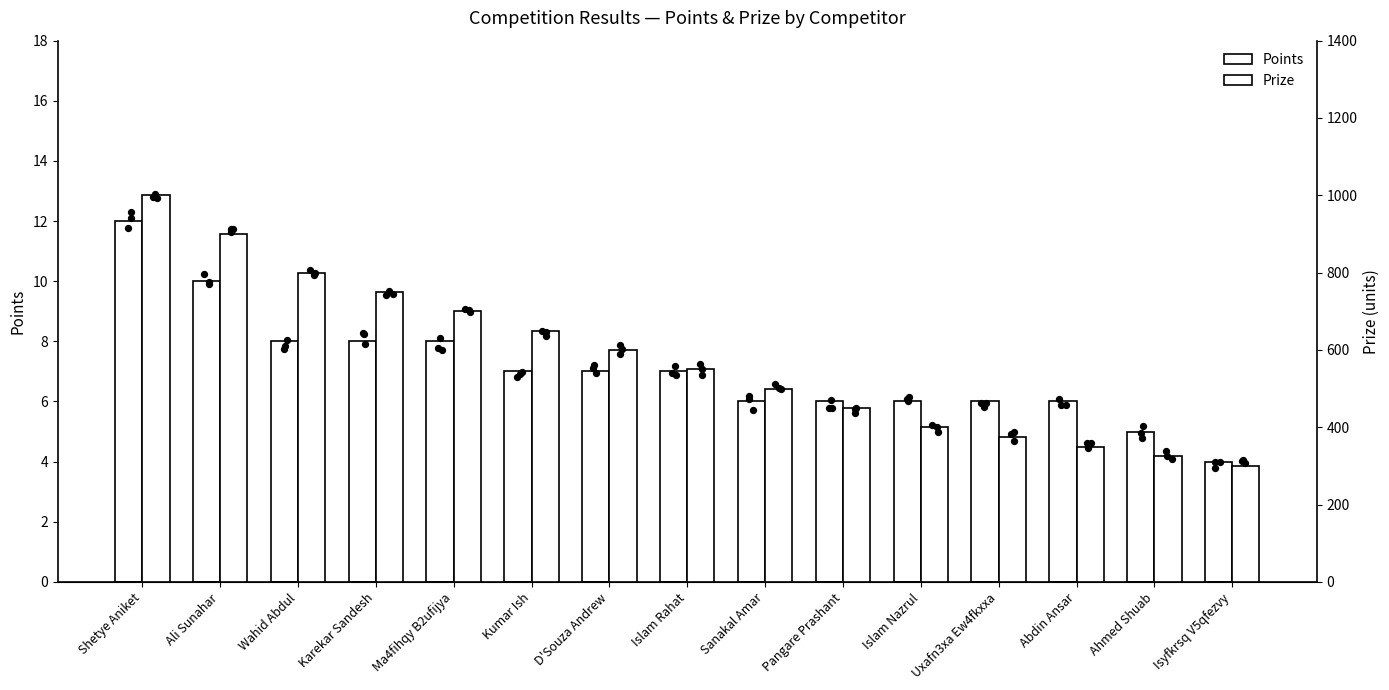

At how many categories does at least one series exceed 910?

1